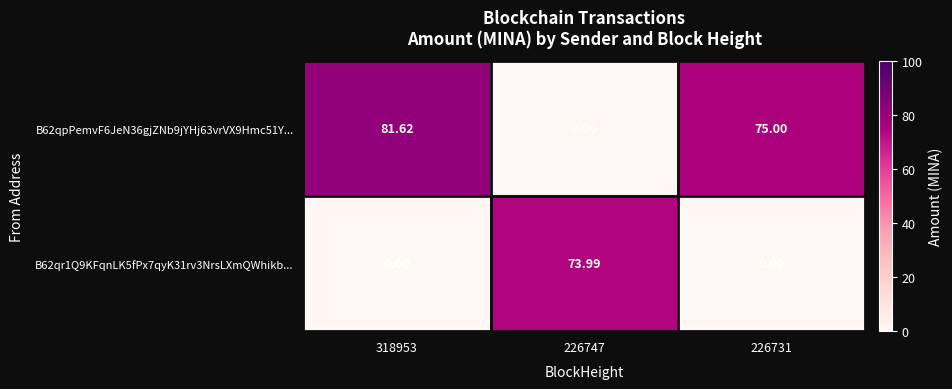

Rank the series by their maximum value, from highest to lowest.

B62qpPemvF6JeN36gjZNb9jYHj63vrVX9Hmc51Y..., B62qr1Q9KFqnLK5fPx7qyK31rv3NrsLXmQWhikb...